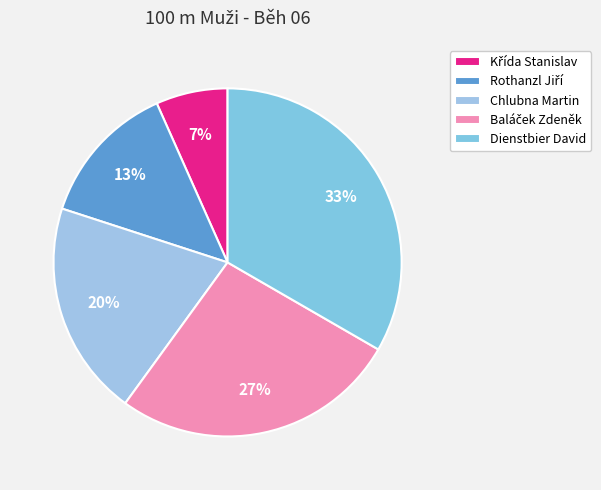

Does any single category account for the majority?

No